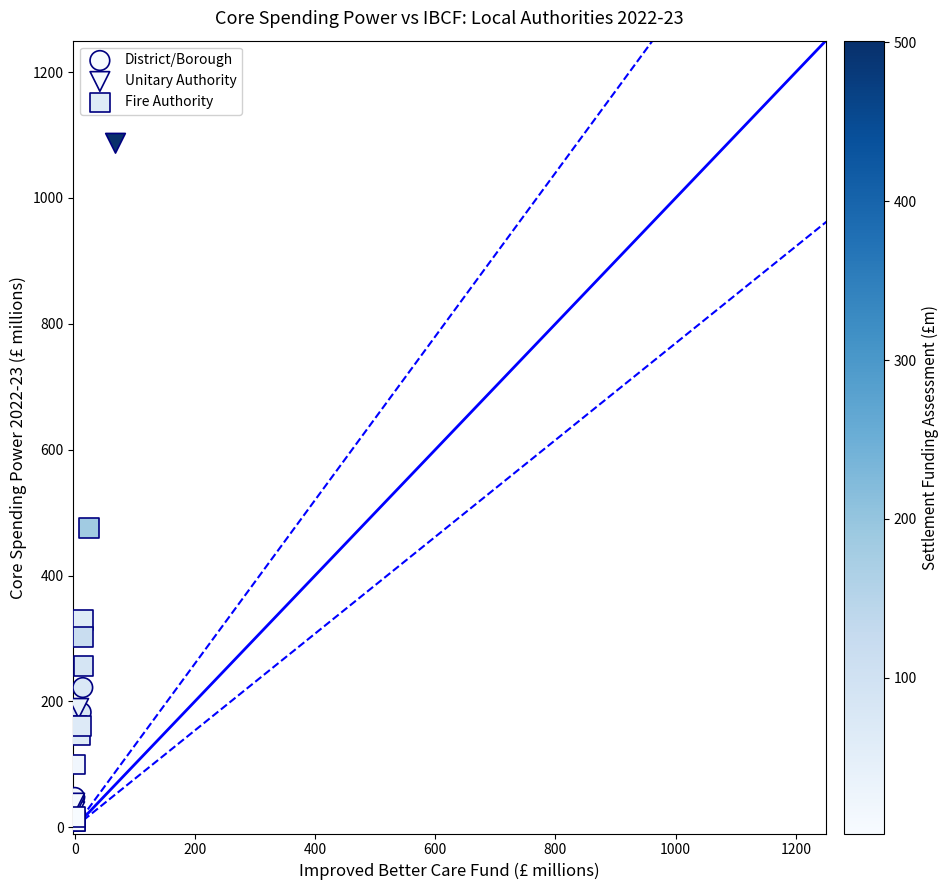

Which series has the widest spread of Y values?

Unitary Authority